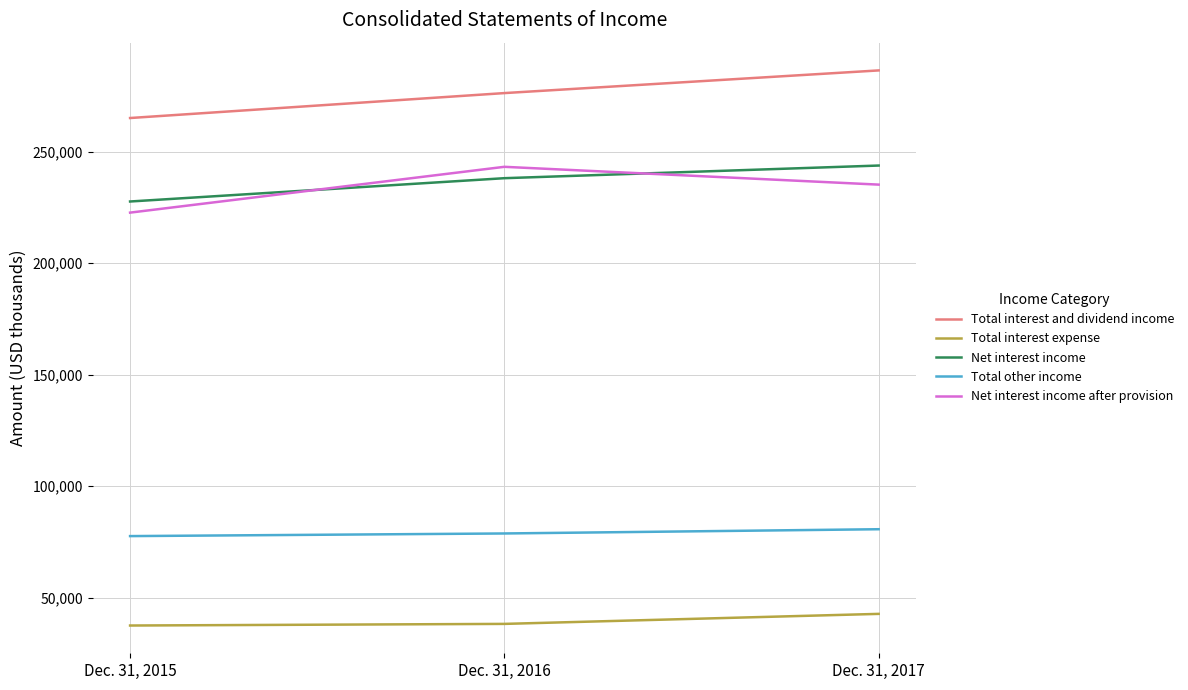

Is the value of Net interest income at Dec. 31, 2015 greater than the value of Total other income at Dec. 31, 2015?

Yes